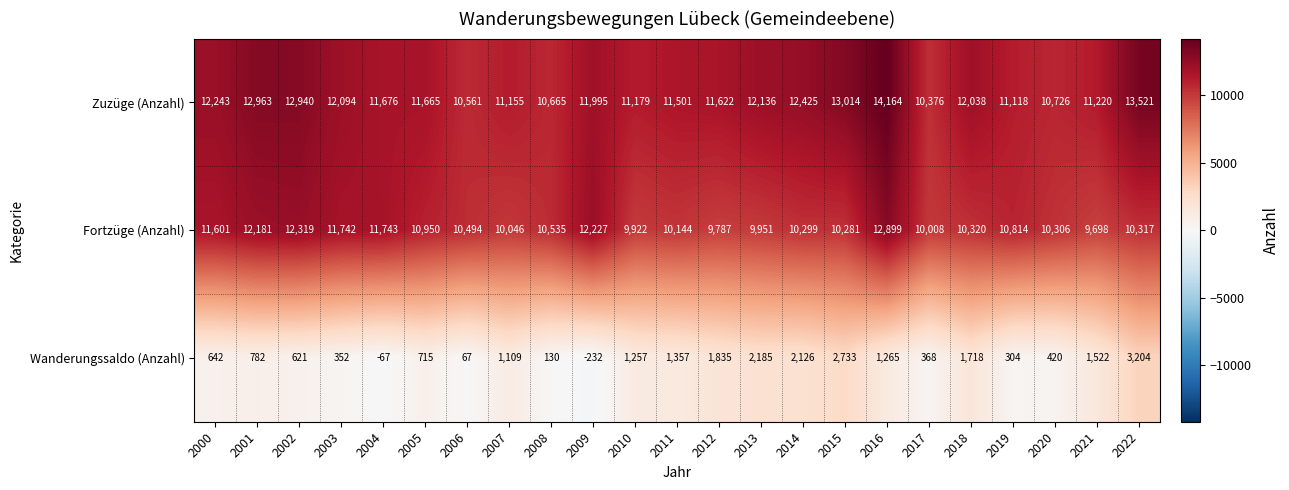

At which category is the sum across all series the highest?

2016